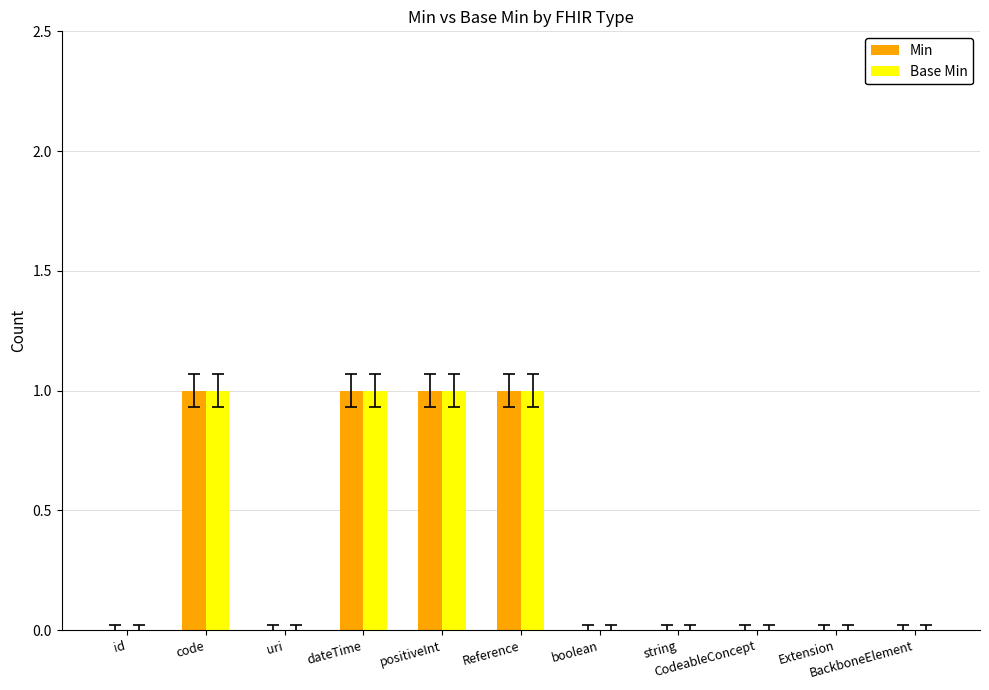

Reading left to right, list all the values displayed in this chart.

Min: id=0	code=1	uri=0	dateTime=1	positiveInt=1	Reference=1	boolean=0	string=0	CodeableConcept=0	Extension=0	BackboneElement=0
Base Min: id=0	code=1	uri=0	dateTime=1	positiveInt=1	Reference=1	boolean=0	string=0	CodeableConcept=0	Extension=0	BackboneElement=0